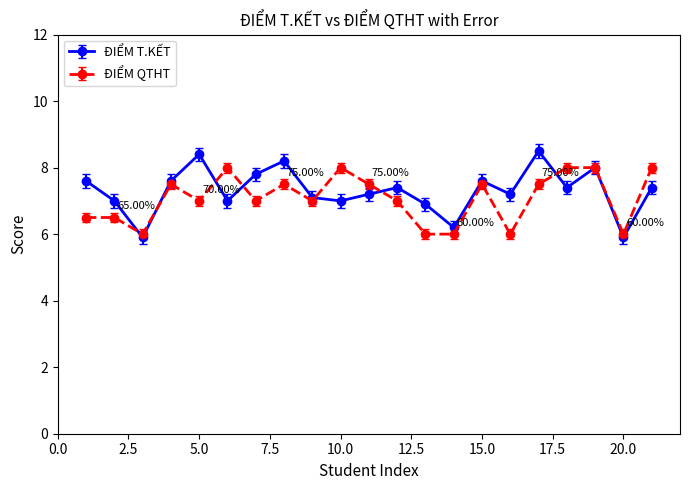

List the series in order of their peak value, highest first.

ĐIỂM T.KẾT, ĐIỂM QTHT